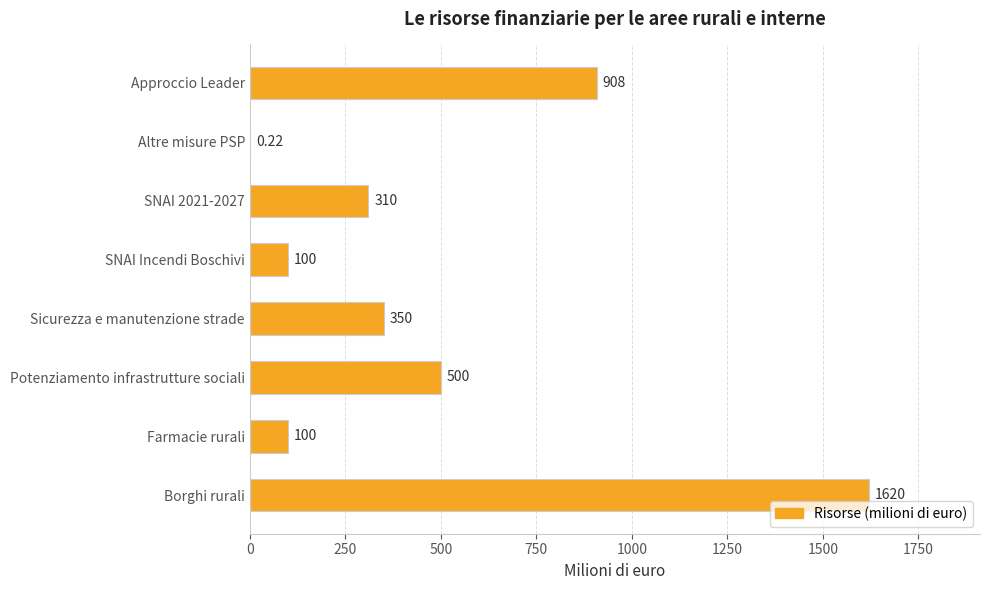

Which has a higher value, Altre misure PSP or Borghi rurali?

Borghi rurali